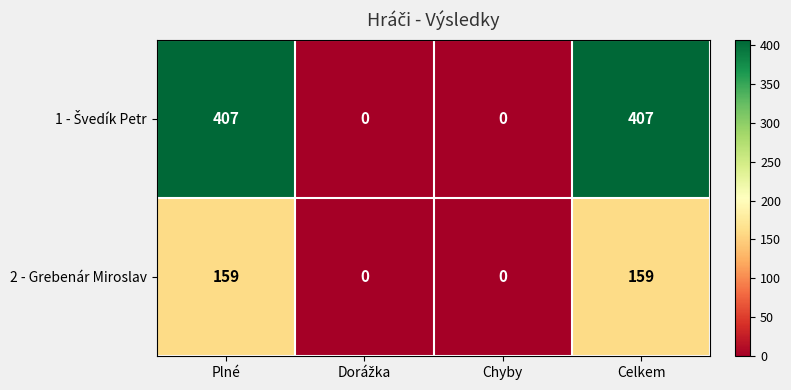

What is the highest value of the 2 - Grebenár Miroslav series?

159